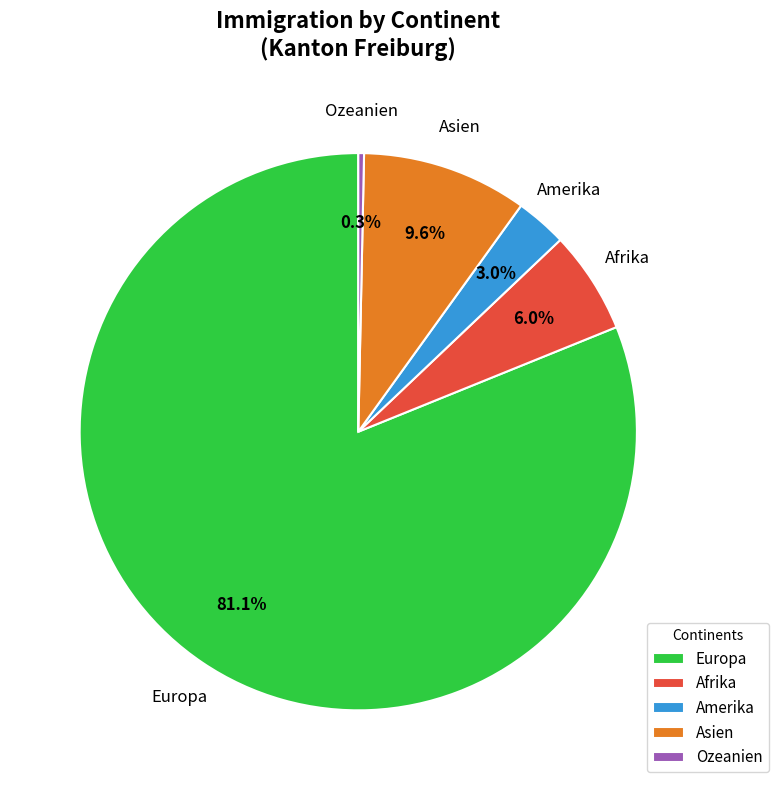

Which slice is the largest?

Europa